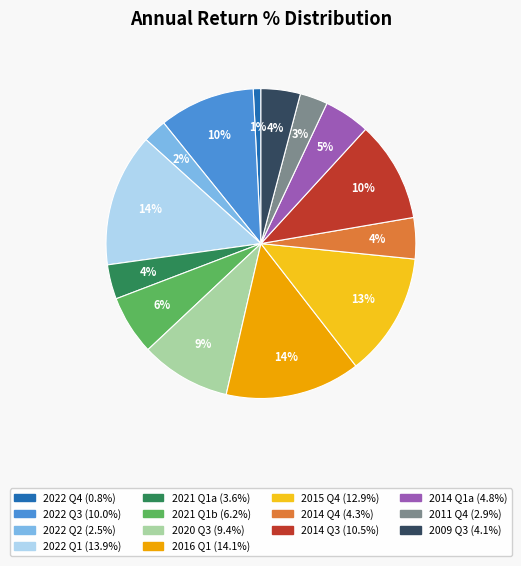

To the nearest percent, what is the average slice percentage?

7%